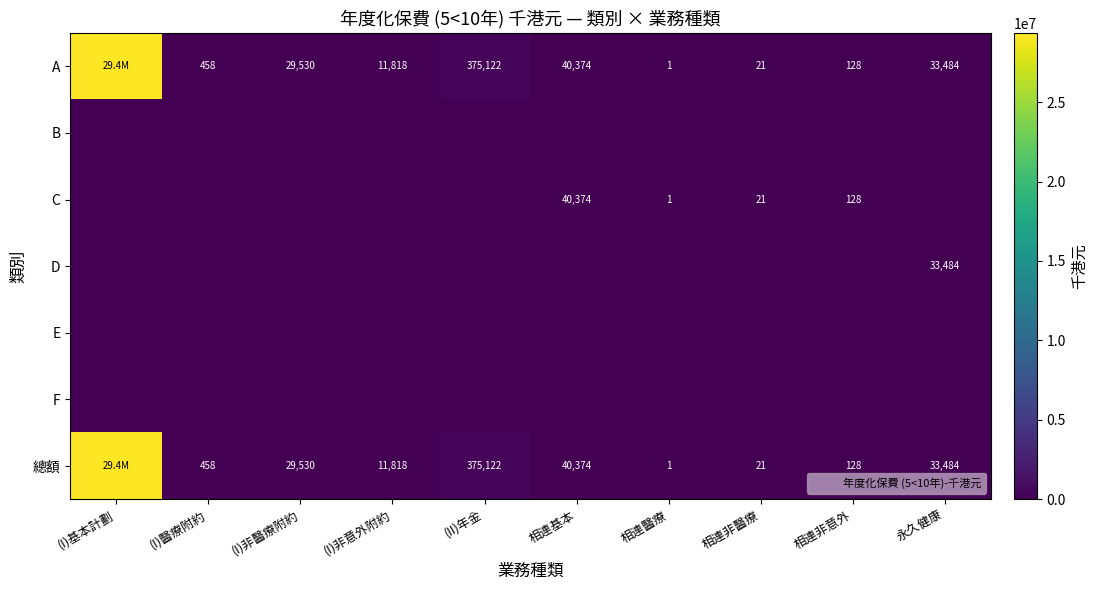

At how many categories does at least one series exceed 5648824?

1